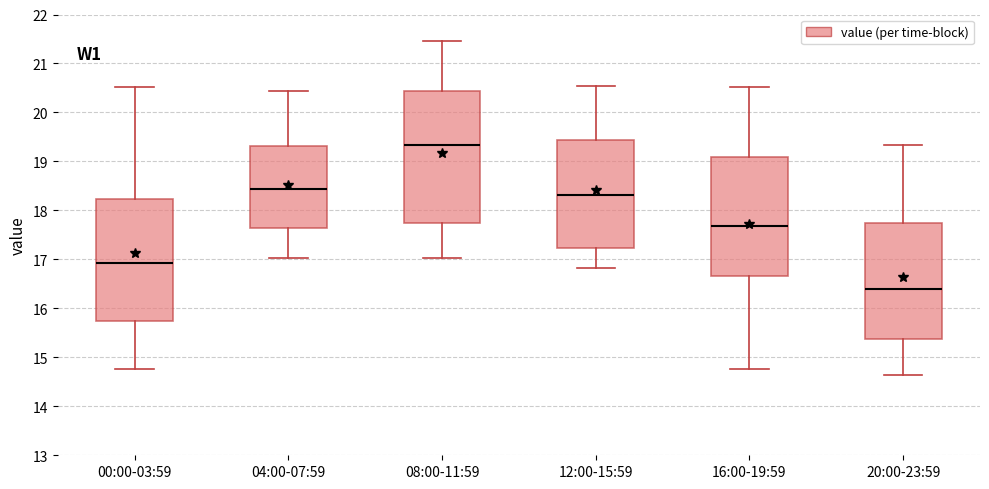

Reading left to right, read every box against the y-axis: the position of its median line, the range the box covers, and the ends of its whiskers. The values are not printed on the chart, so give them approximately, as read against the axis.

00:00-03:59: median 16.9, box 15.7 to 18.2, whiskers 14.8 to 20.5
04:00-07:59: median 18.4, box 17.6 to 19.3, whiskers 17.0 to 20.4
08:00-11:59: median 19.3, box 17.7 to 20.4, whiskers 17.0 to 21.5
12:00-15:59: median 18.3, box 17.2 to 19.4, whiskers 16.8 to 20.5
16:00-19:59: median 17.7, box 16.7 to 19.1, whiskers 14.8 to 20.5
20:00-23:59: median 16.4, box 15.4 to 17.7, whiskers 14.6 to 19.3